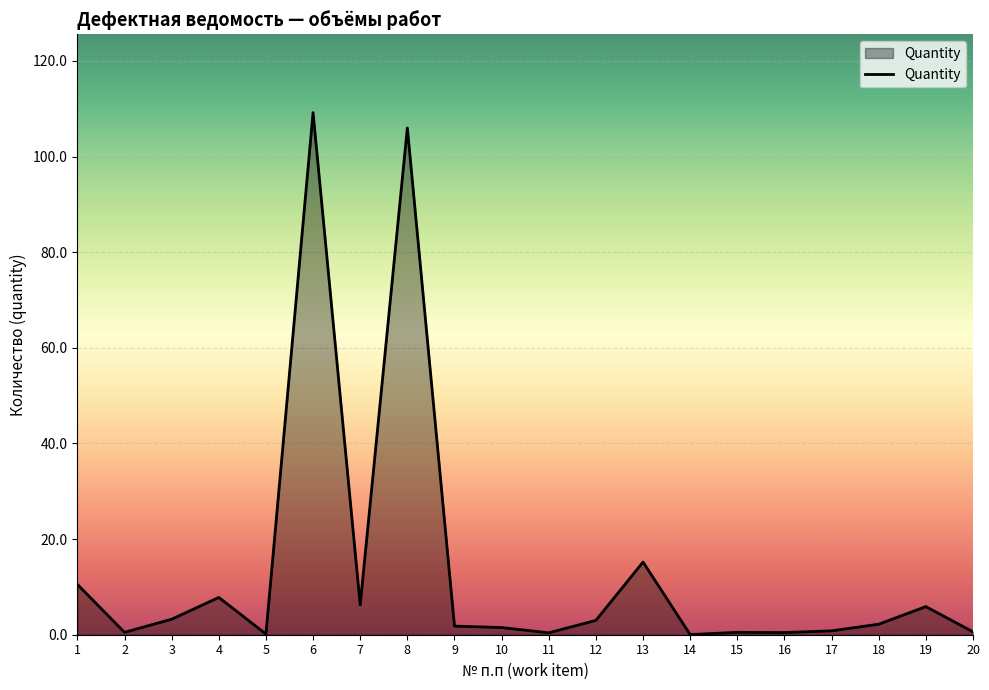

How many lines are shown in the chart?

1